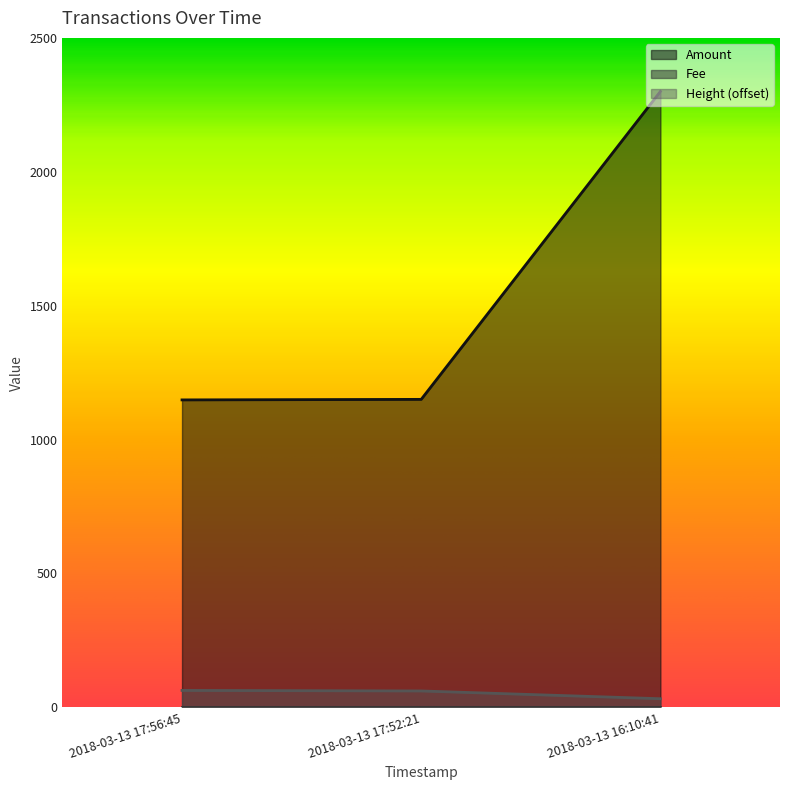

What position from the right is 2018-03-13 17:52:21?

2